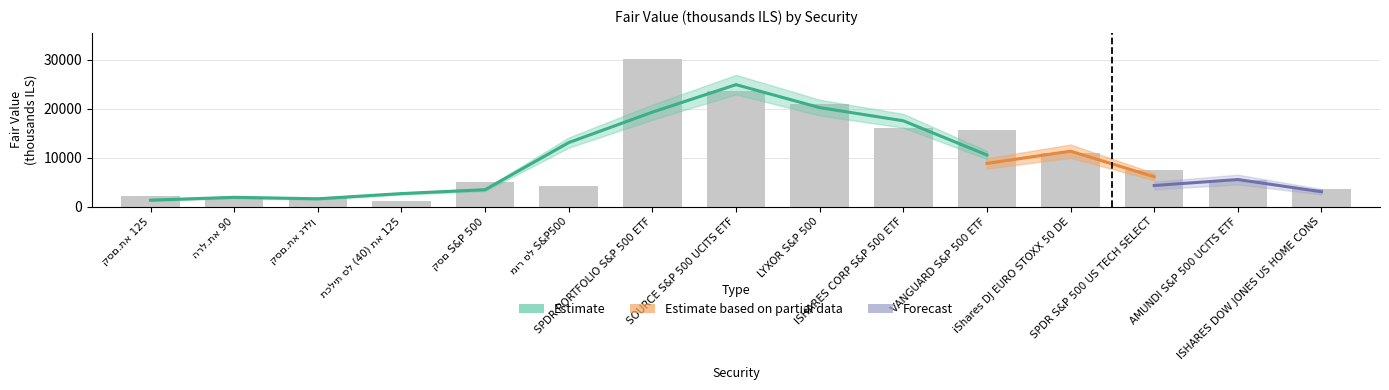

Which series has the largest total across all categories?

Estimate